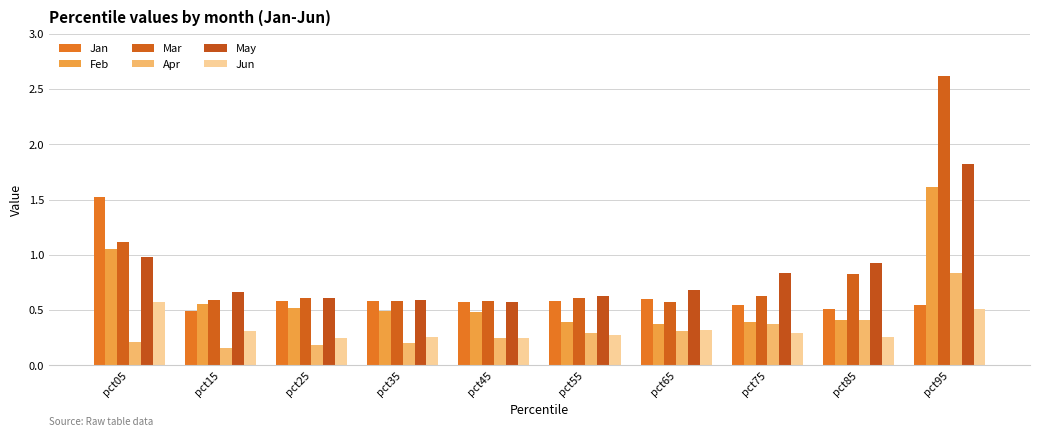

Count the Apr values in the range 0 to 1.

10